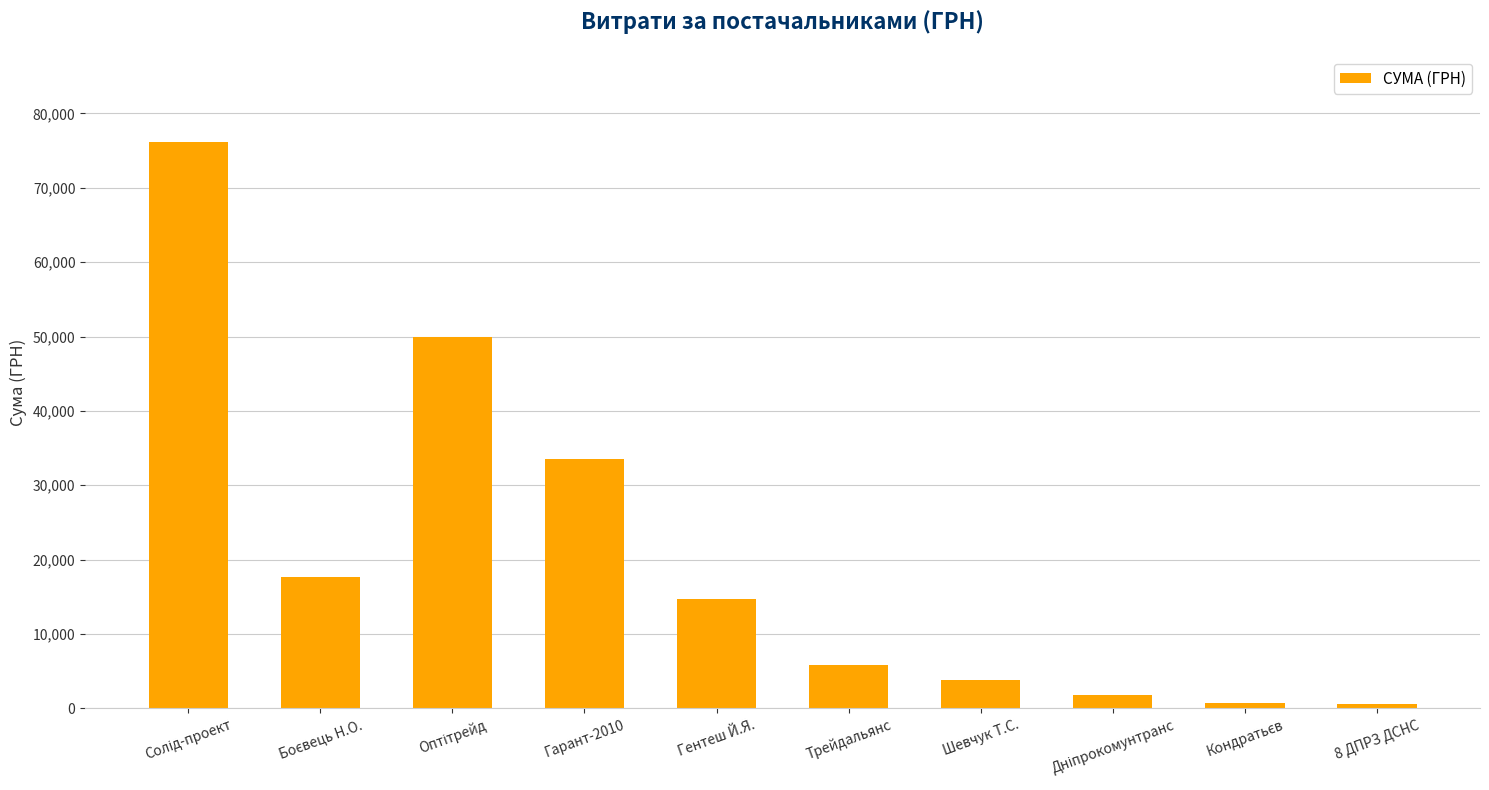

What is the label of the 5th bar from the right?

Трейдальянс